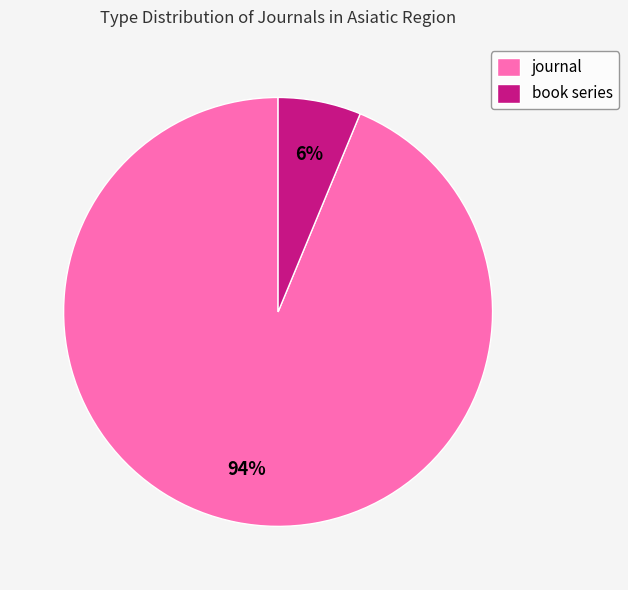

Rank the categories by value from lowest to highest.

book series, journal